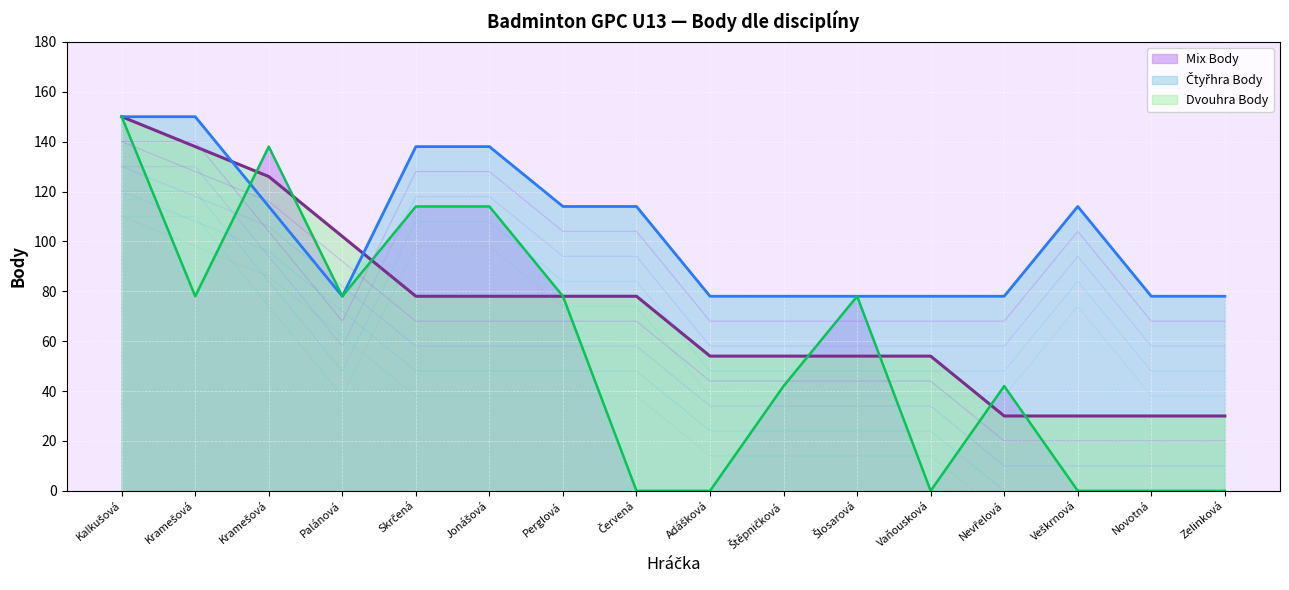

What is the difference between the highest and lowest values at Jonášová?

60